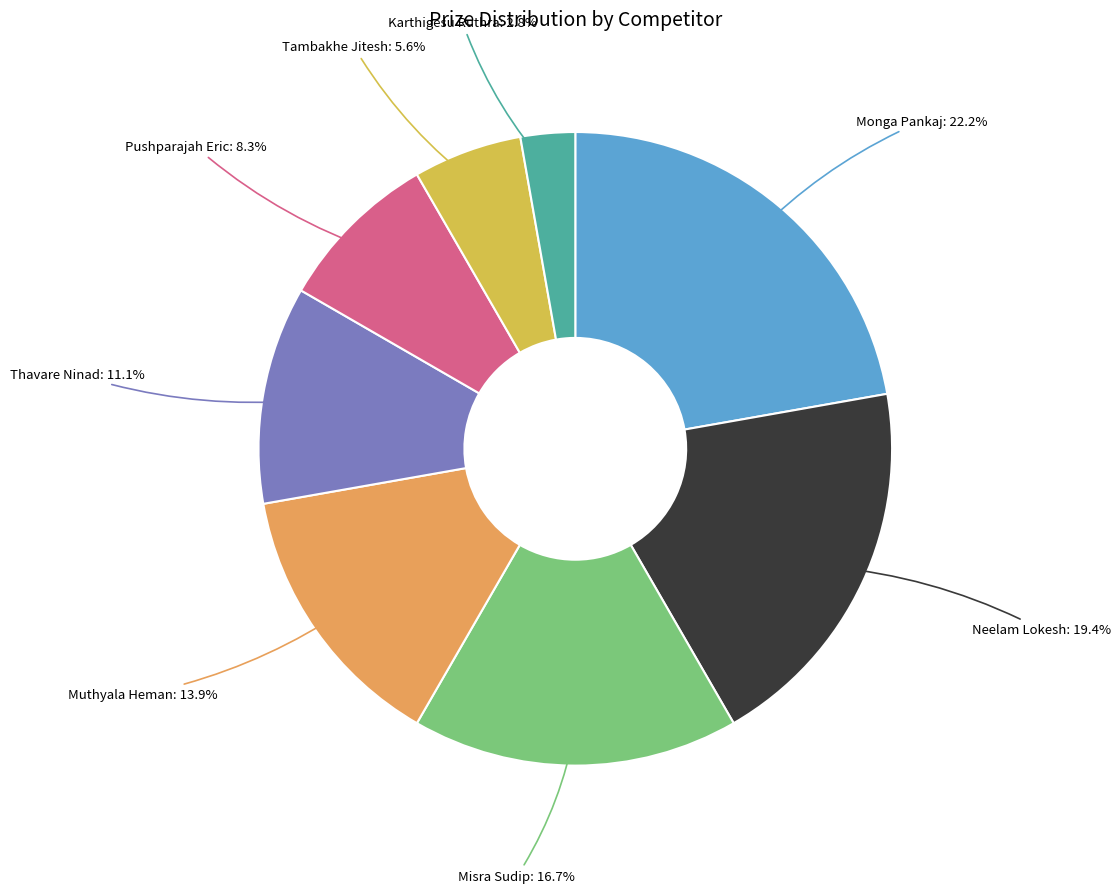

Rank the categories by value from highest to lowest.

Monga Pankaj, Neelam Lokesh, Misra Sudip, Muthyala Heman, Thavare Ninad, Pushparajah Eric, Tambakhe Jitesh, Karthigesu Ruthra